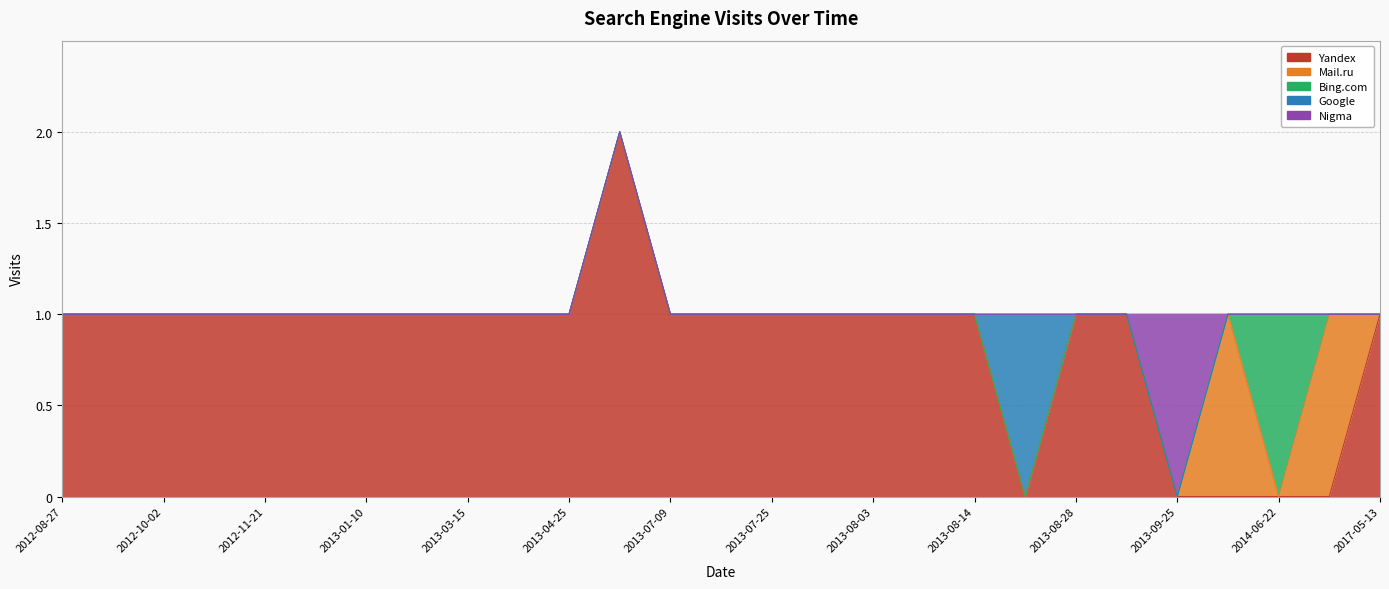

Which category has the lowest value in the Mail.ru series?

2012-08-27